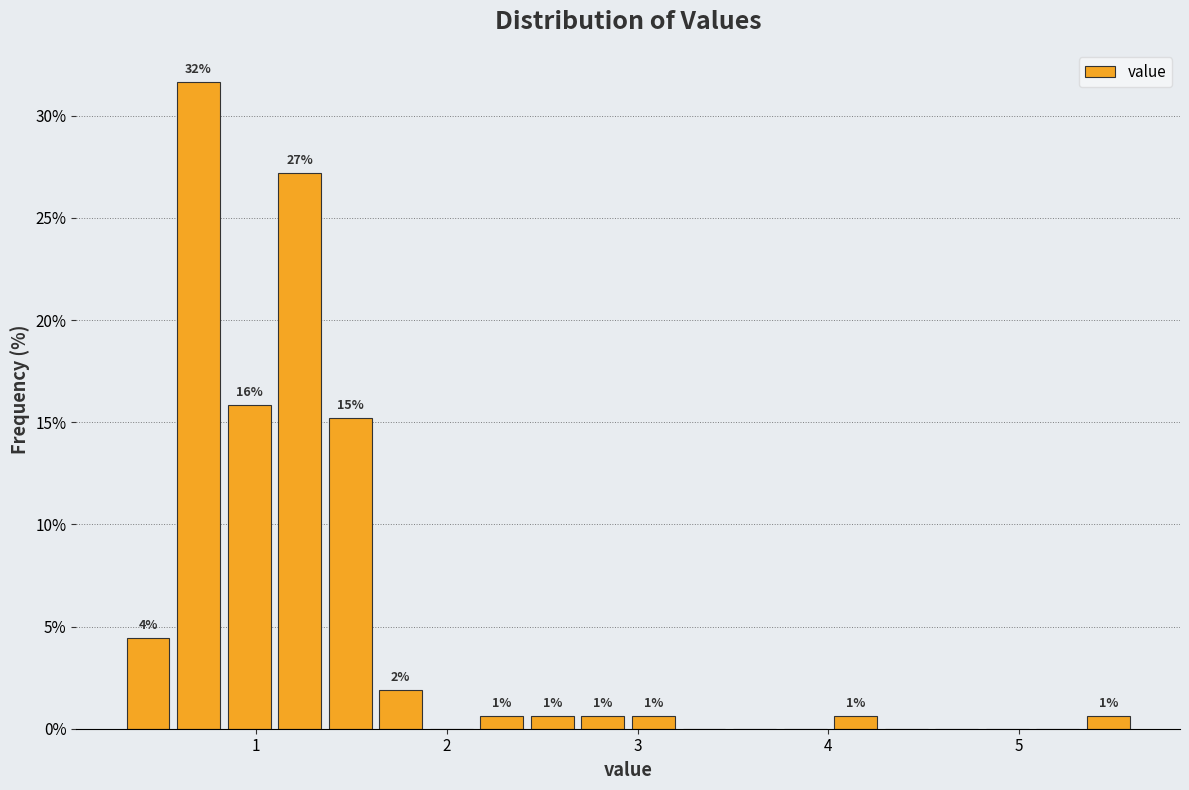

Around what value on the x-axis is the tallest bar? Give the approximate position of its centre, as read against the axis.

0.7